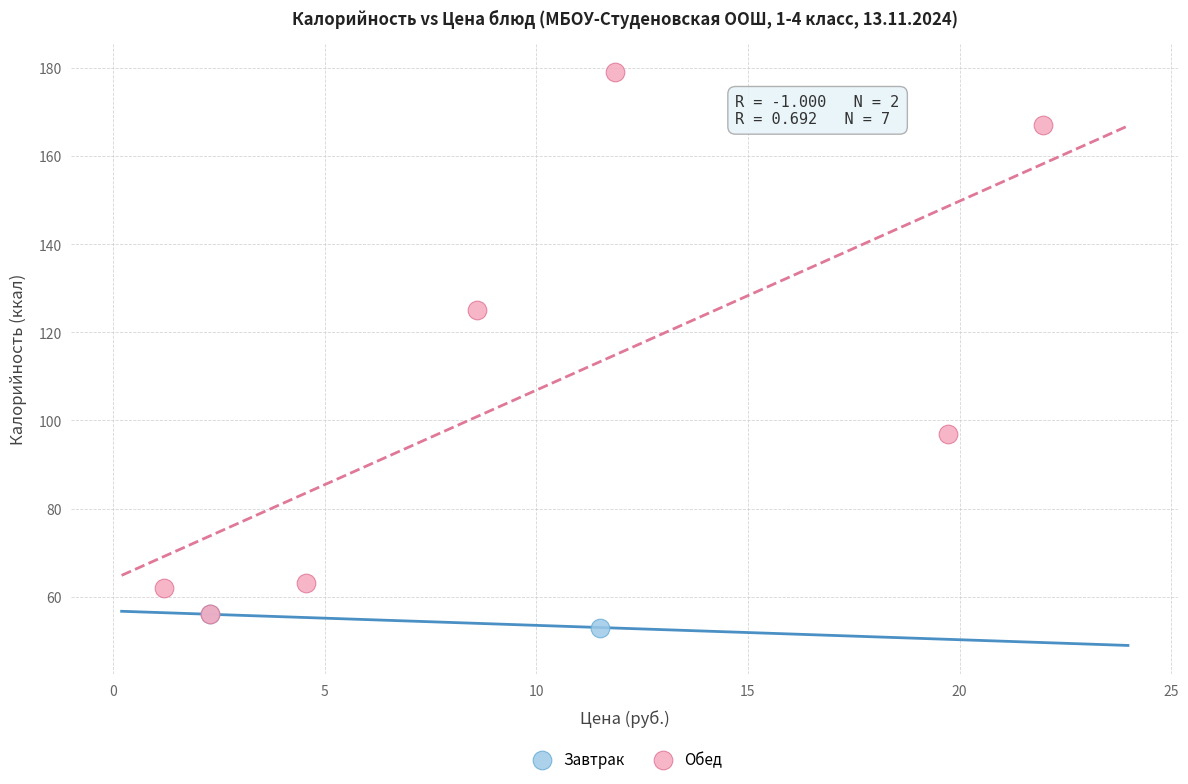

What are all the series names shown in the legend?

Завтрак, Обед